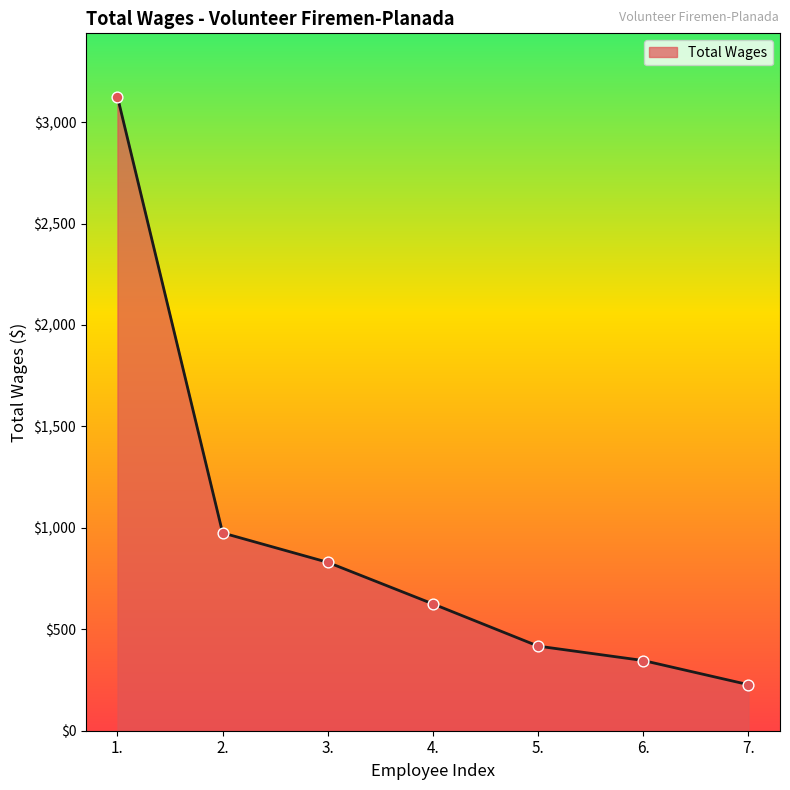

Between 1. and 3., which is larger?

1.